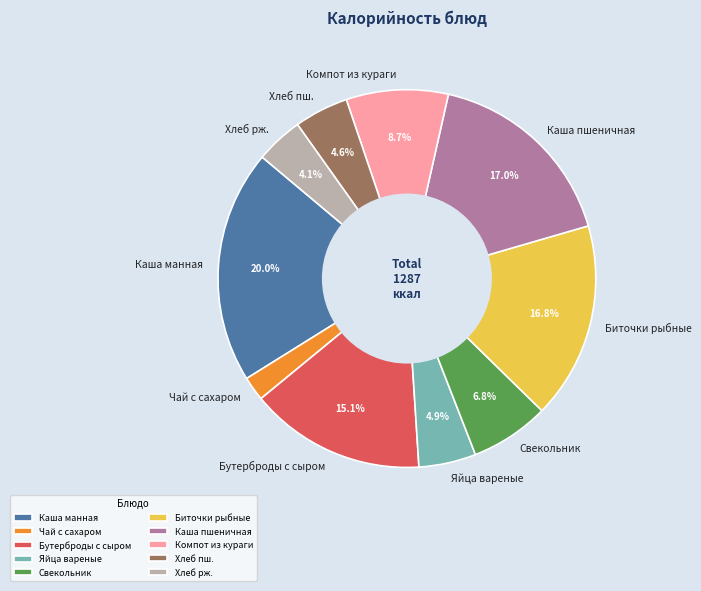

To the nearest percent, what is the combined percentage of Яйца вареные and Каша пшеничная?

22%